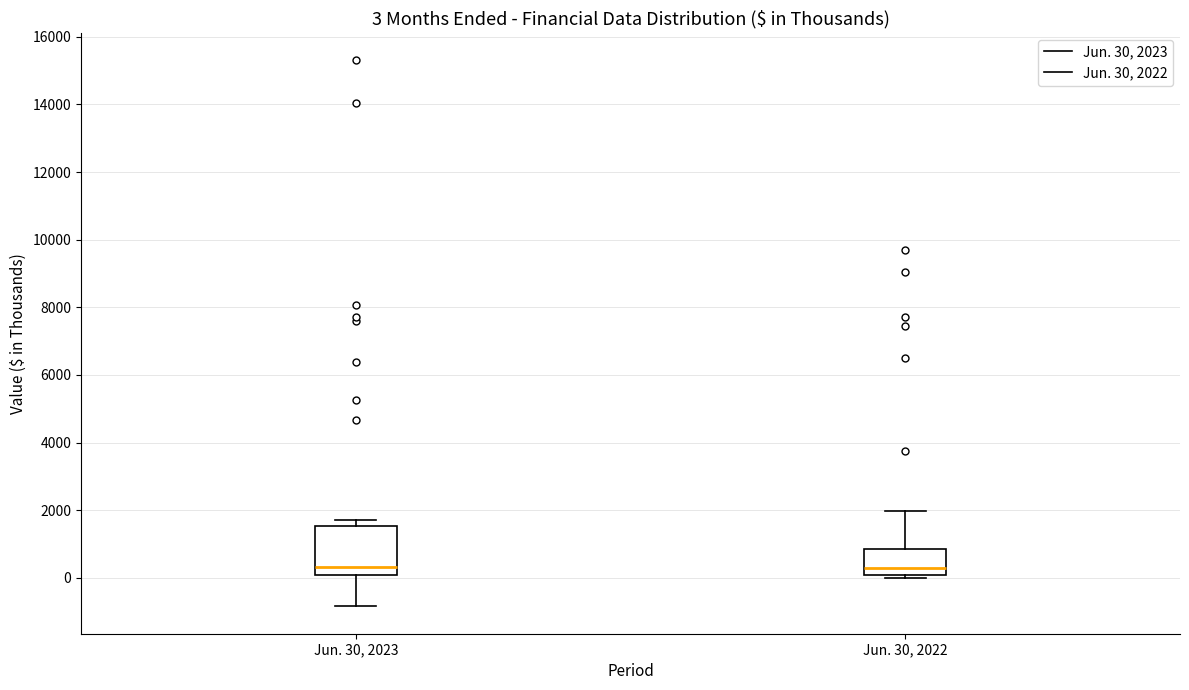

Comparing the boxes themselves (not the whiskers), which one is the tallest?

Jun. 30, 2023